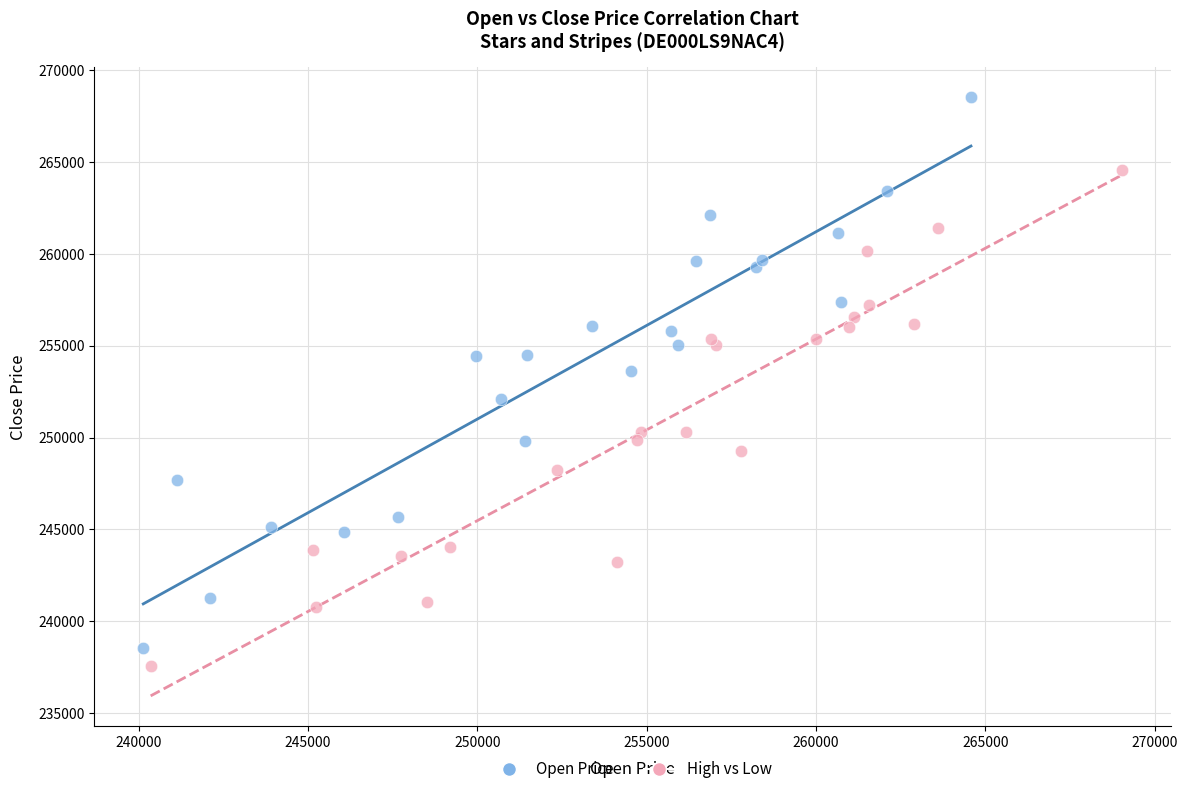

Which series contains the lowest Y value?

High vs Low